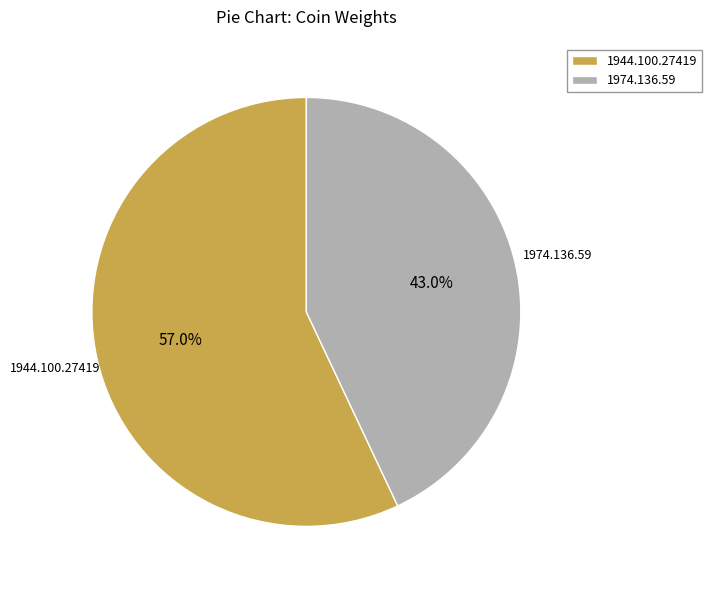

Do 1974.136.59 and 1944.100.27419 together represent more than half of the pie?

Yes